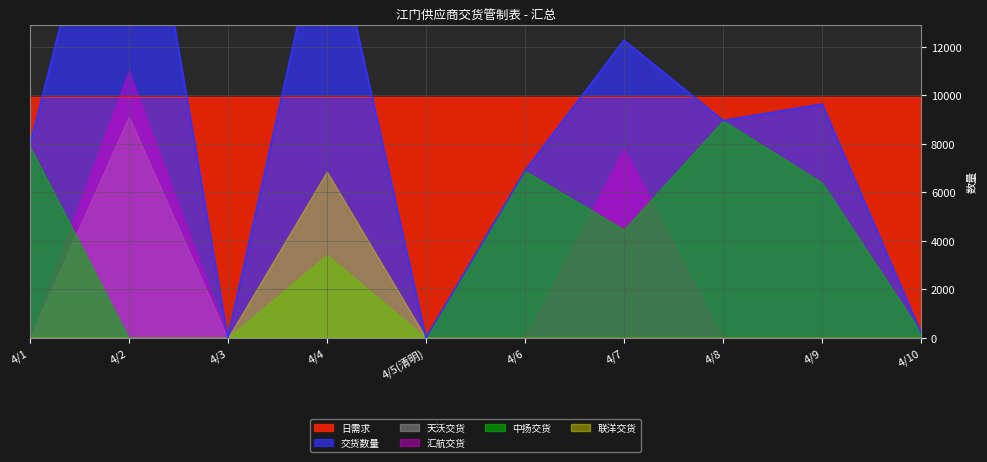

At which label does 联洋交货 reach its minimum?

4/1